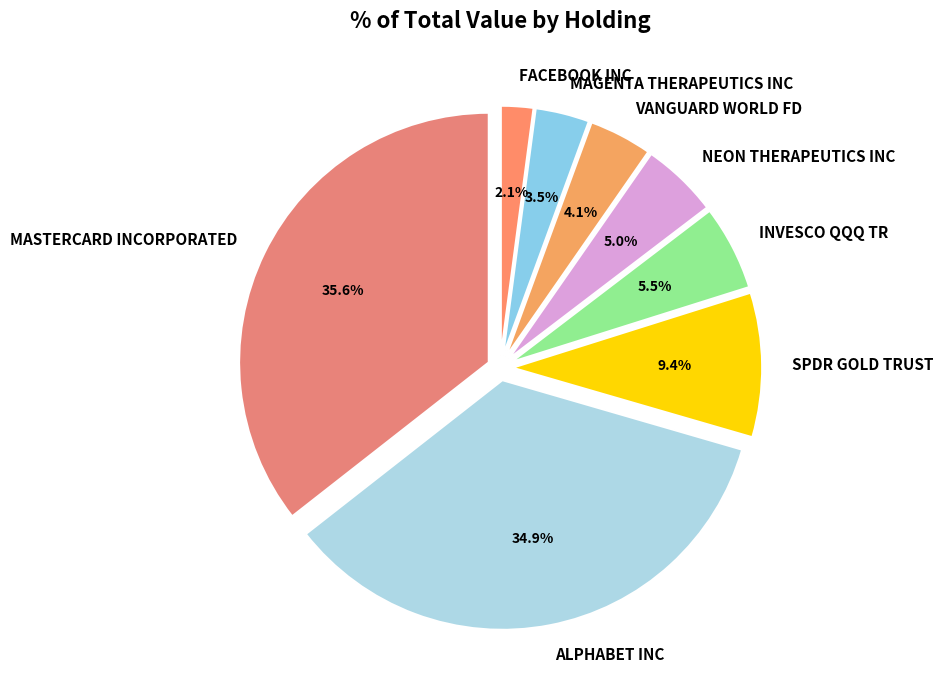

What is the change in value from VANGUARD WORLD FD to MAGENTA THERAPEUTICS INC?

-760000